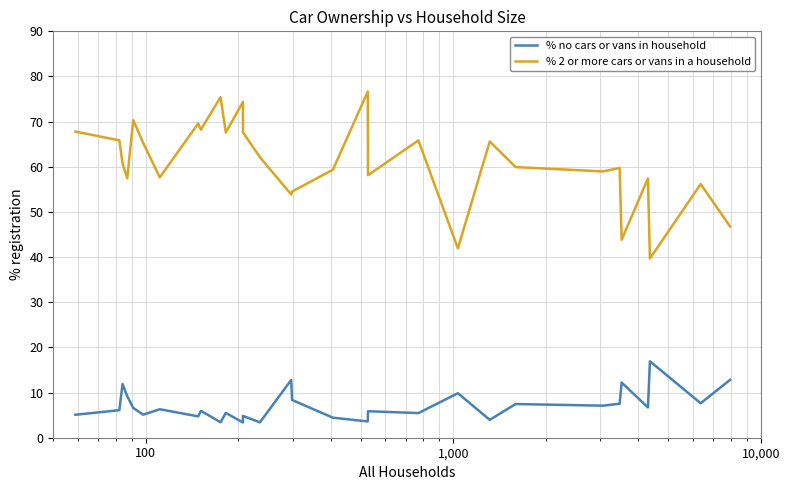

Is it true that % 2 or more cars or vans in a household equals 103.2 at 10?

False